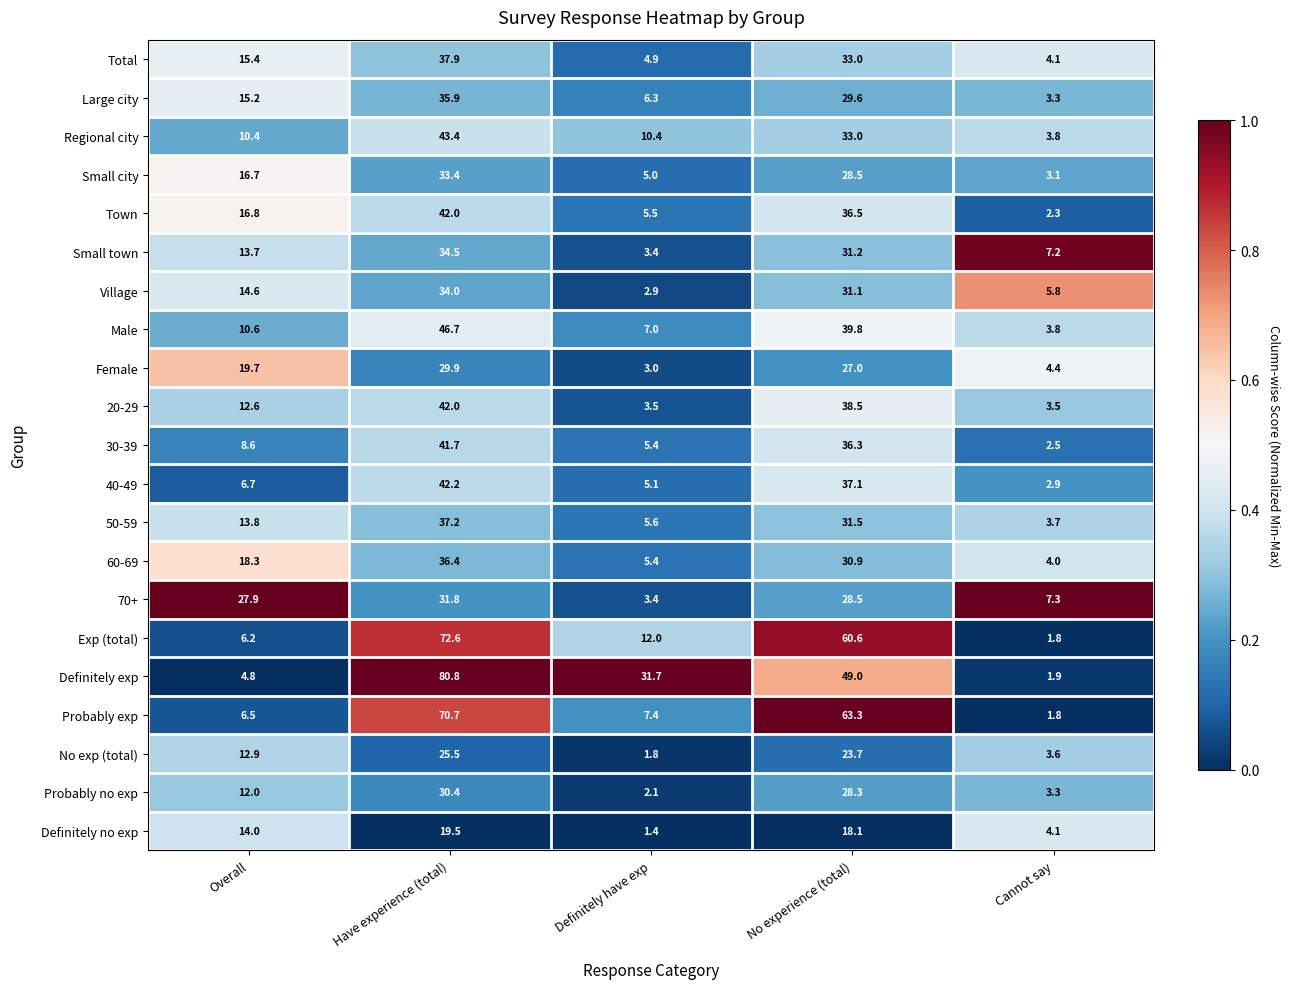

What is the sum of all 40-49 values?

94.0